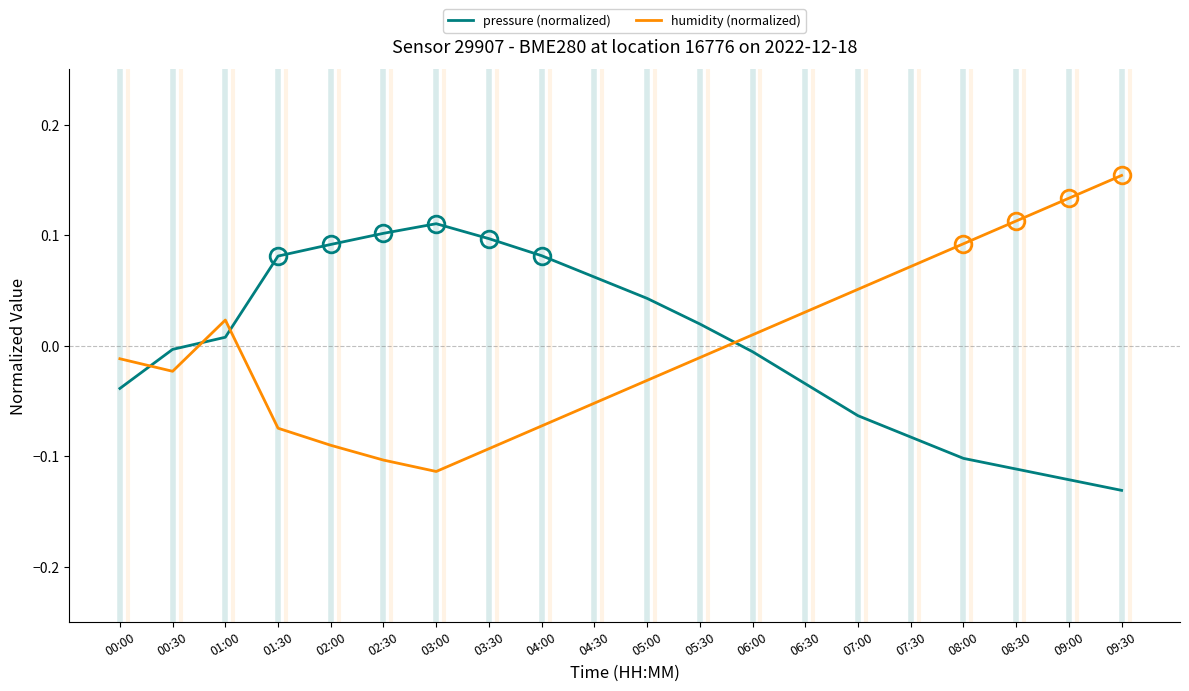

At how many categories does at least one series exceed 0?

18